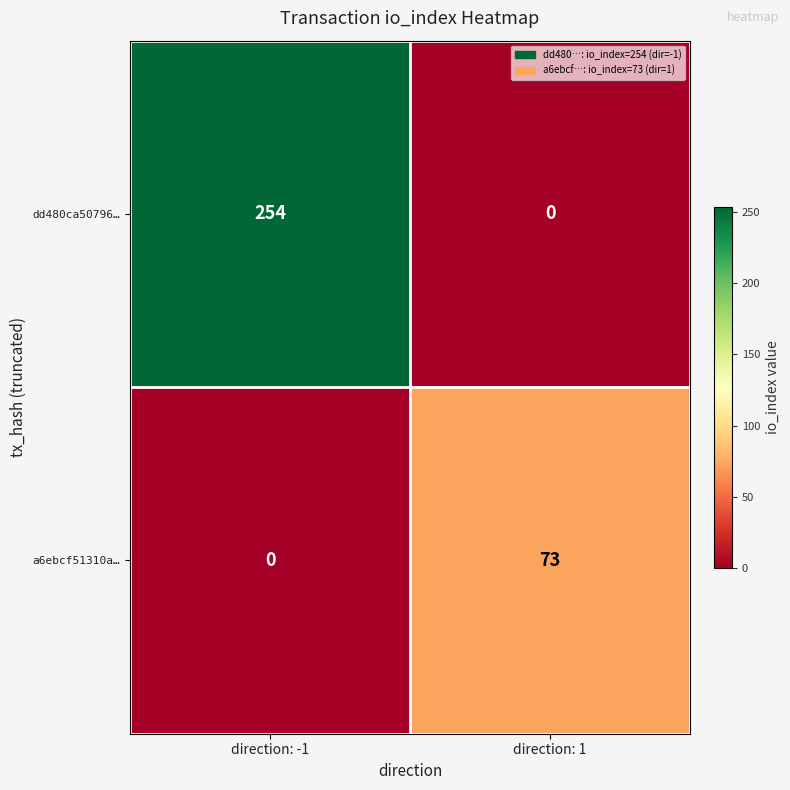

Is it true that dd480ca50796… equals 140 at direction: 1?

False